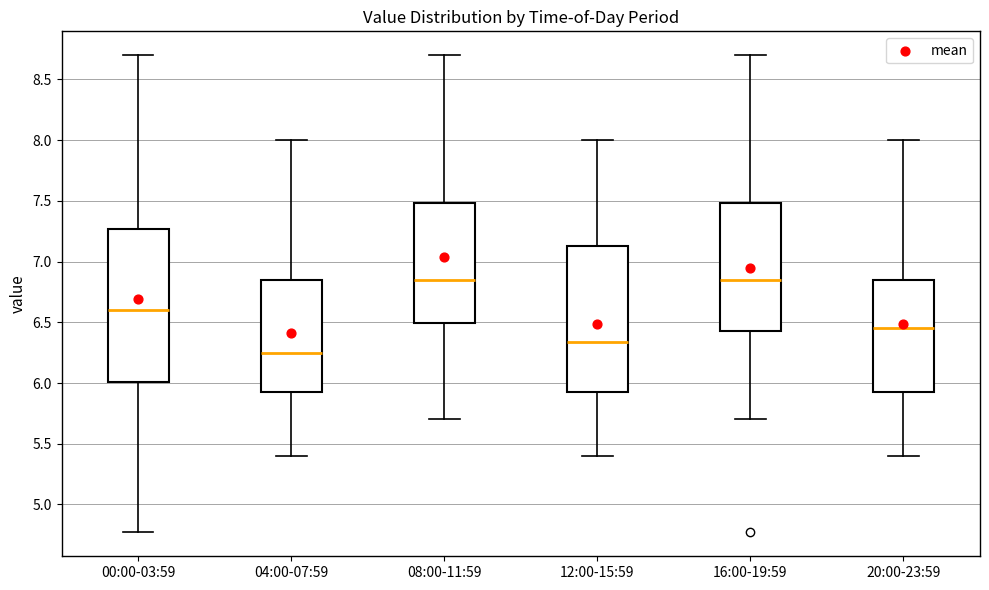

Where does the lower whisker of the box for 00:00-03:59 end on the y-axis? The values are not printed on the chart, so give them approximately, as read against the axis.

4.75